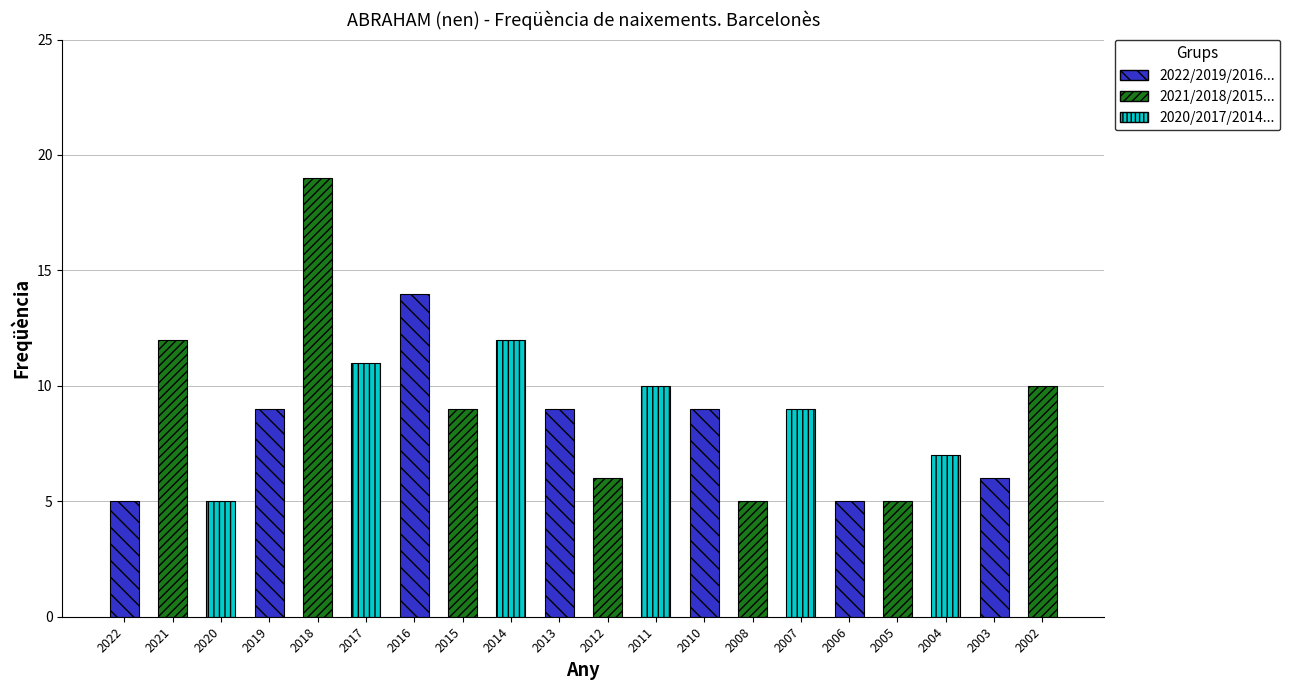

Is it true that the value at 2020 is 5?

True